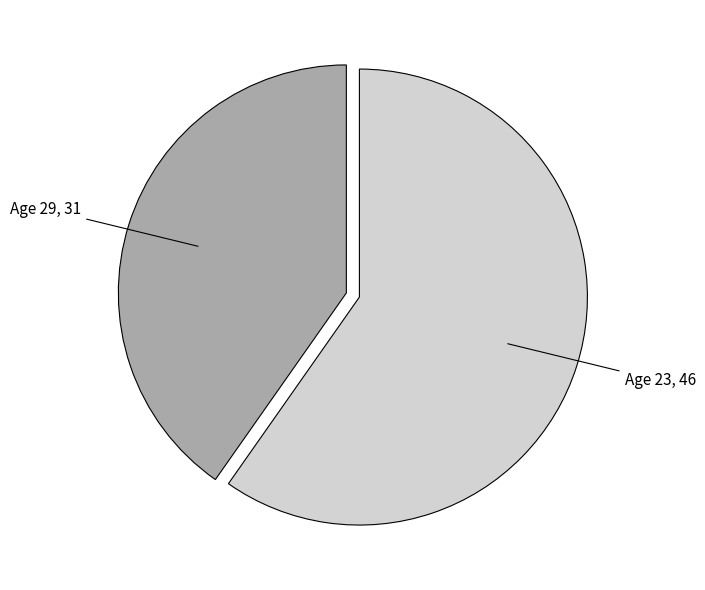

Is there any slice that represents more than half of the pie?

Yes